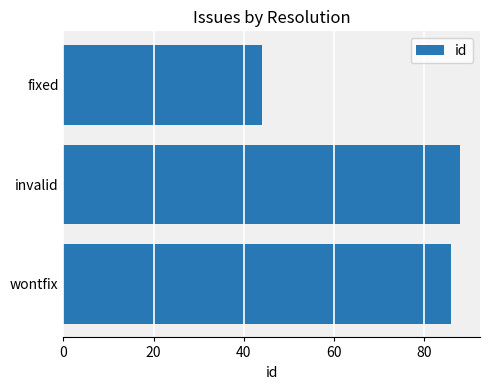

How many bars are there in total?

3